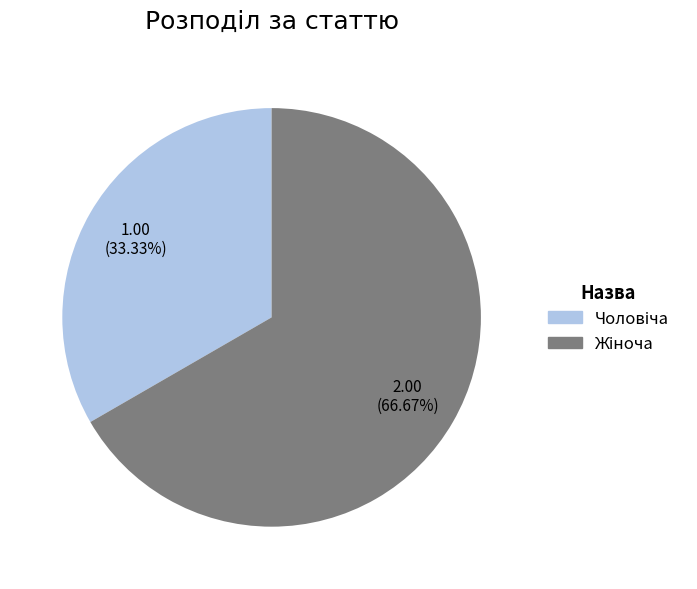

Does any single category account for the majority?

Yes